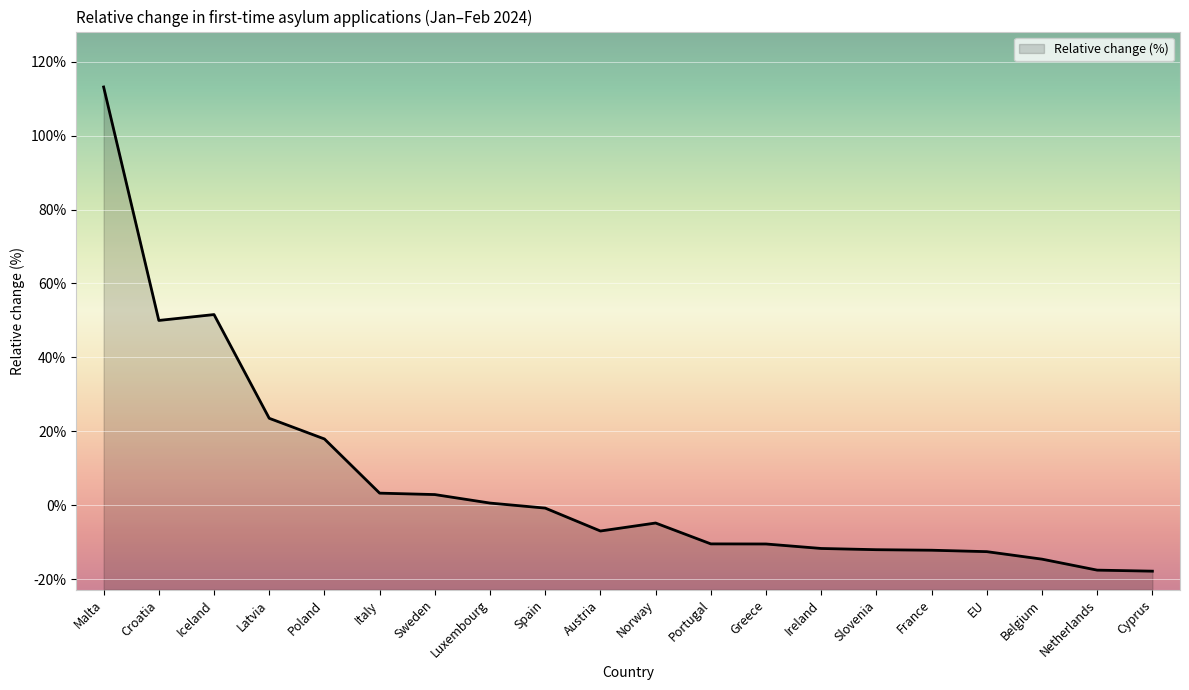

How many values are below 0?

12